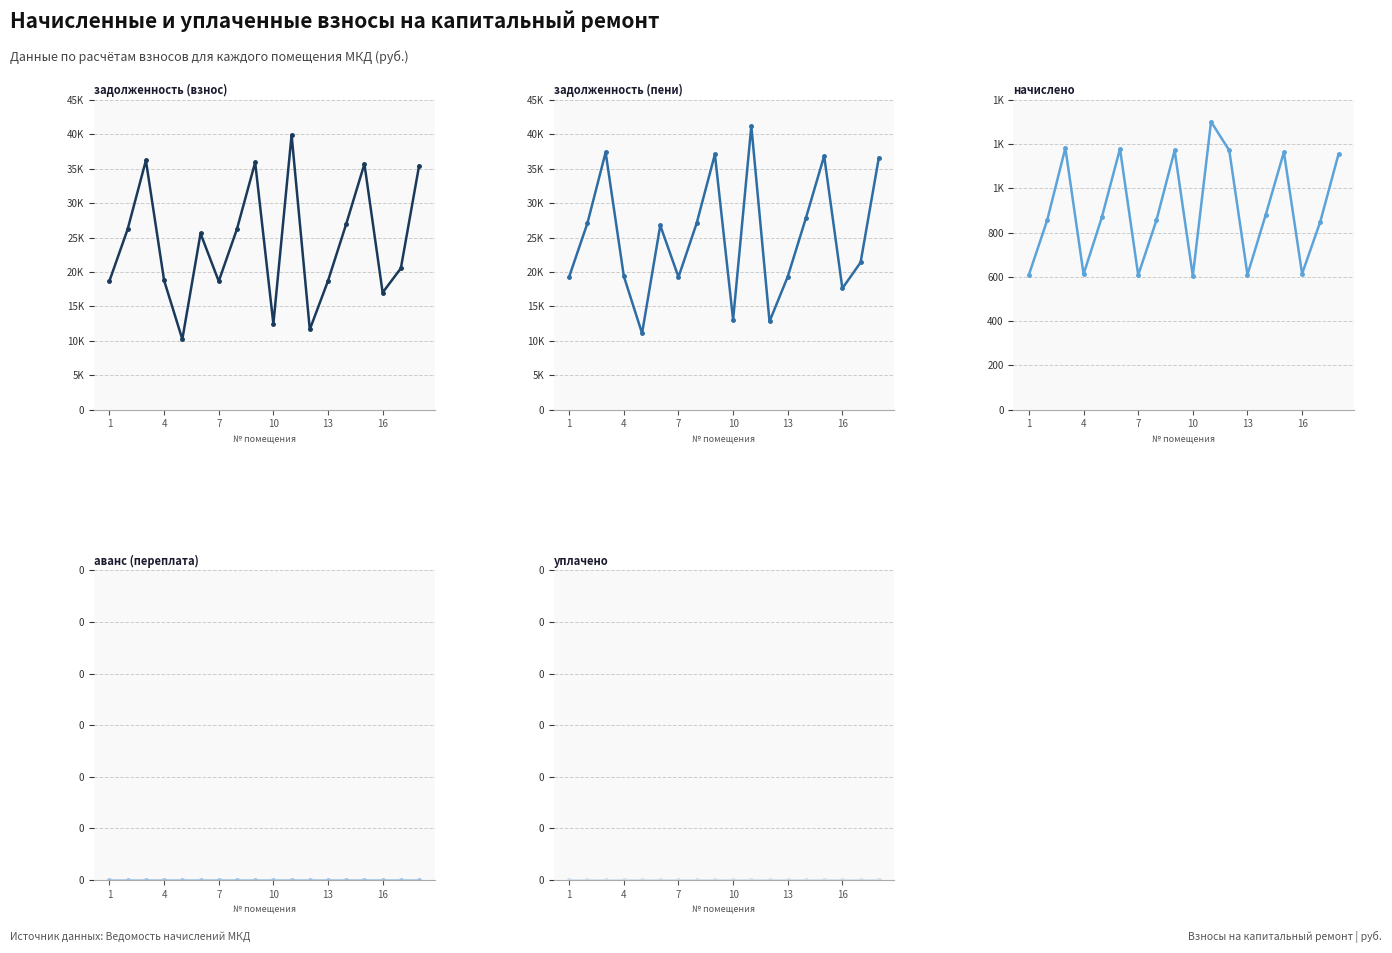

What is the difference between the second highest and minimum values in the начислено series?

578.5